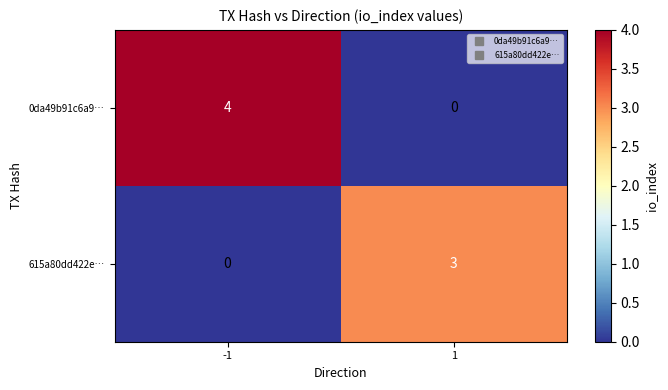

Count the number of categories in the chart.

2